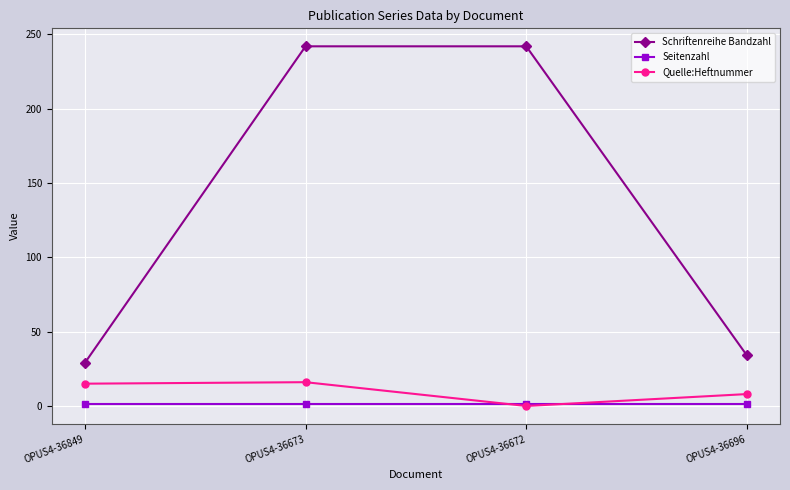

What is the maximum value for Schriftenreihe Bandzahl?

242